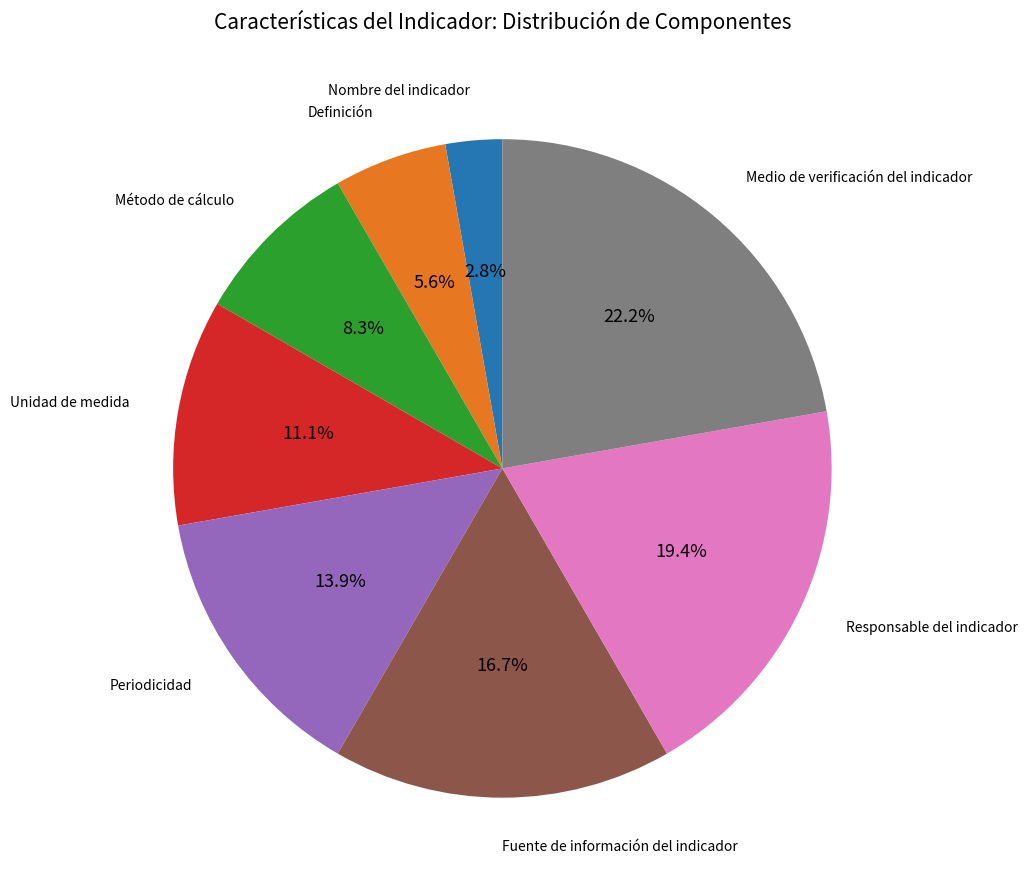

Count the number of slices in the pie.

8